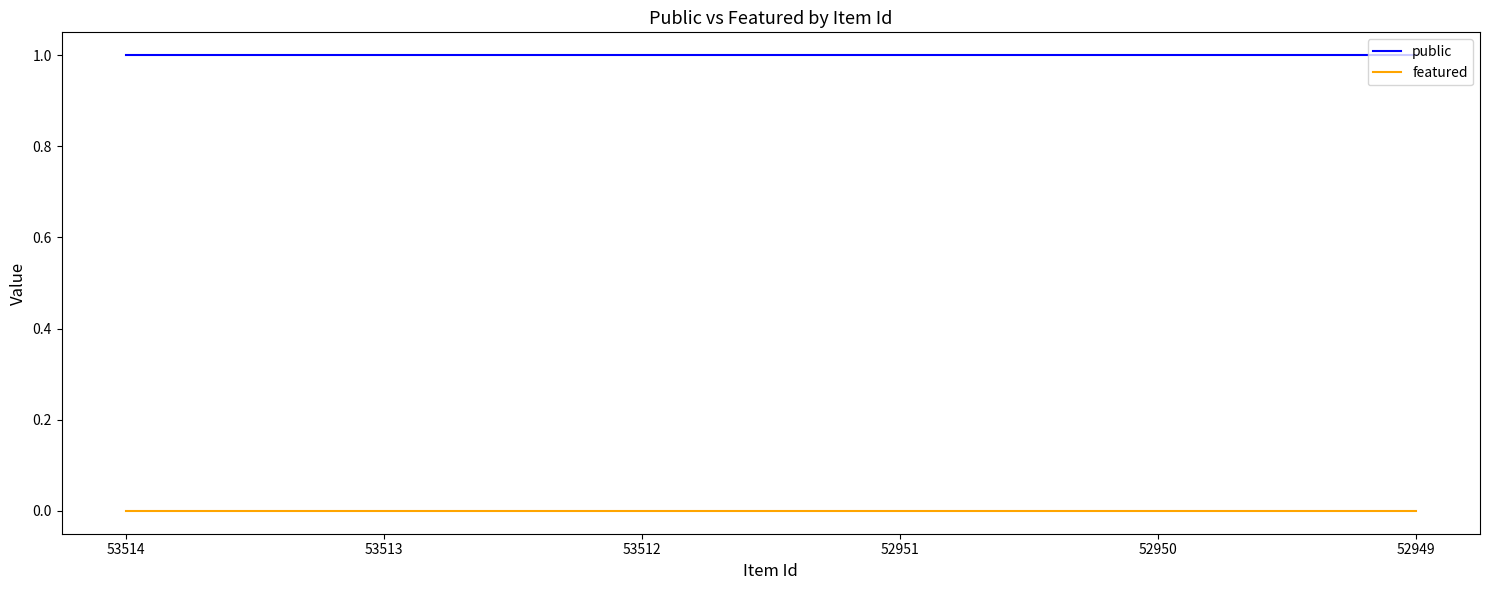

Which series has the largest total across all categories?

public